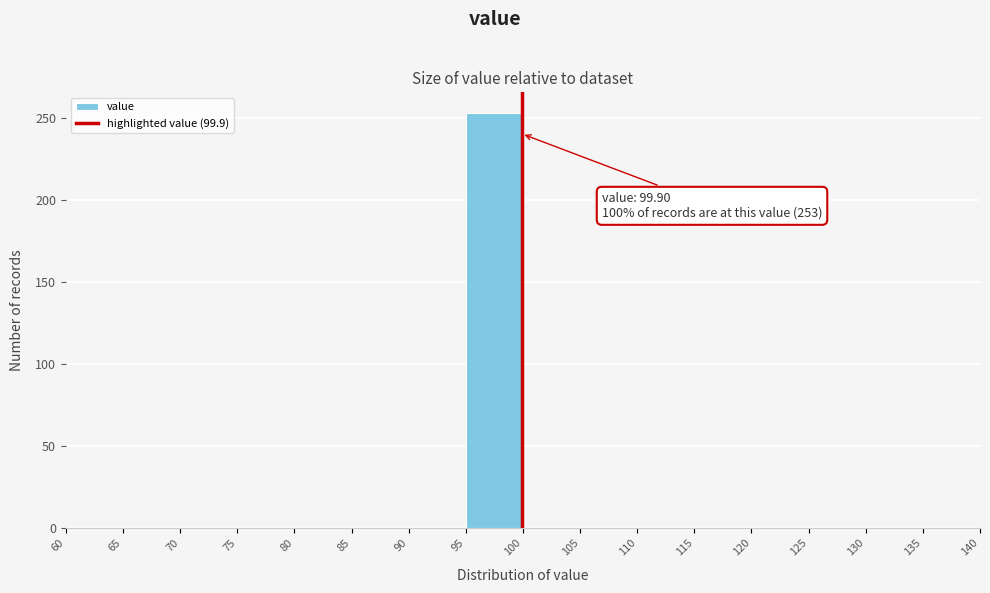

Over which range of the x-axis is the bar tallest?

95 to 100